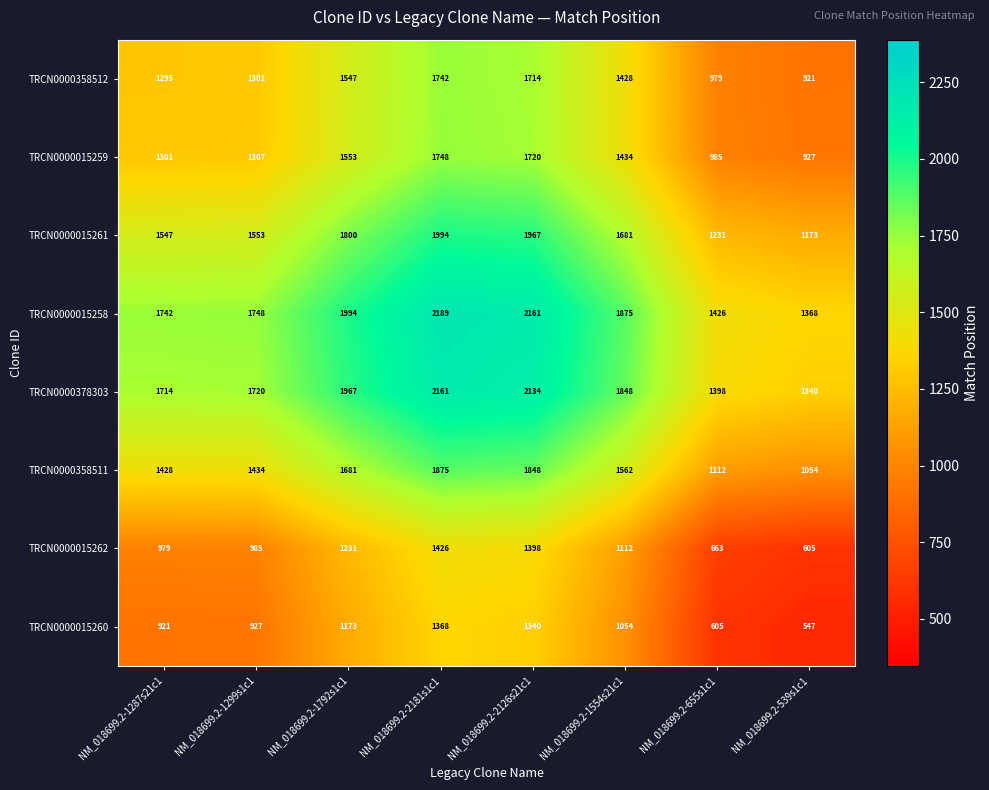

Where does the TRCN0000015262 series first go above 1112?

NM_018699.2-1792s1c1